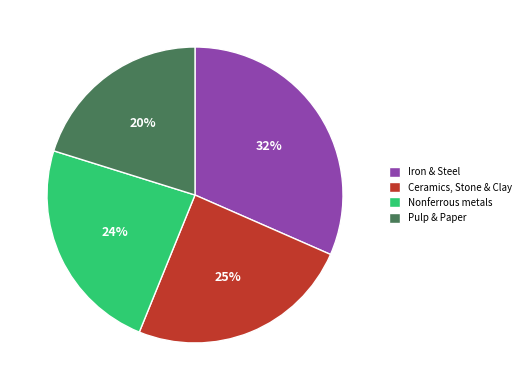

Between Nonferrous metals and Pulp & Paper, which is larger?

Nonferrous metals